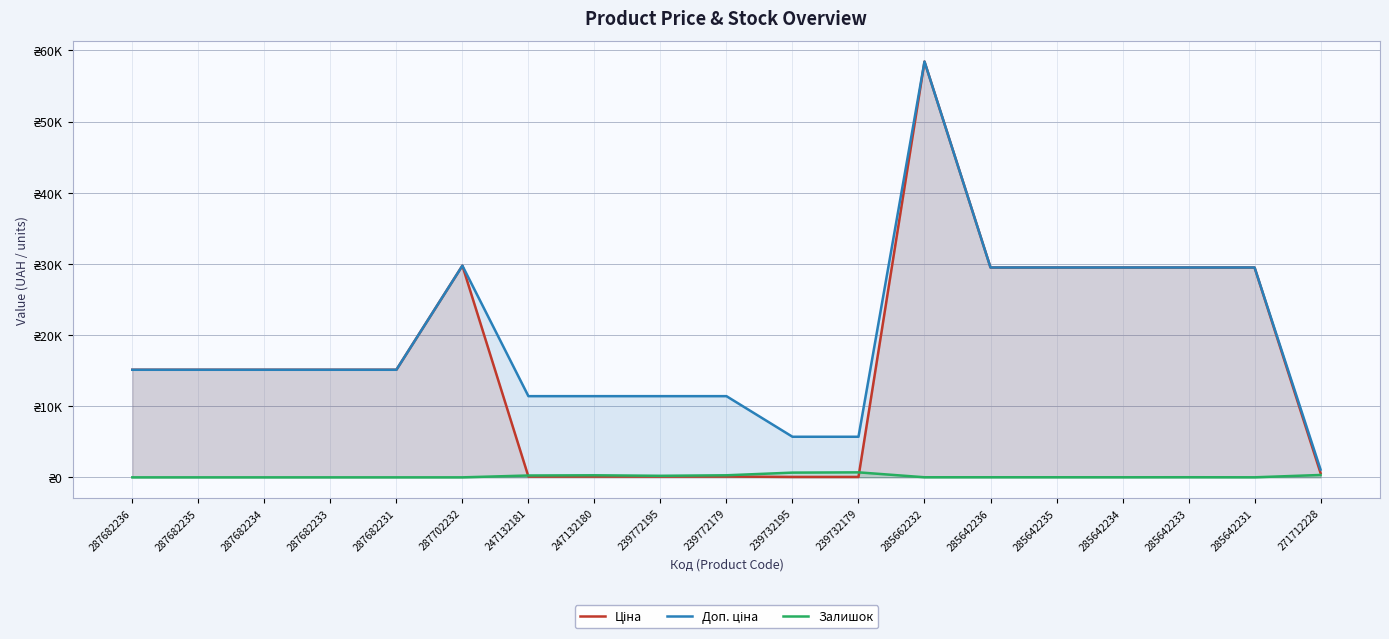

True or false: Ціна and Доп. ціна cross at least once.

False